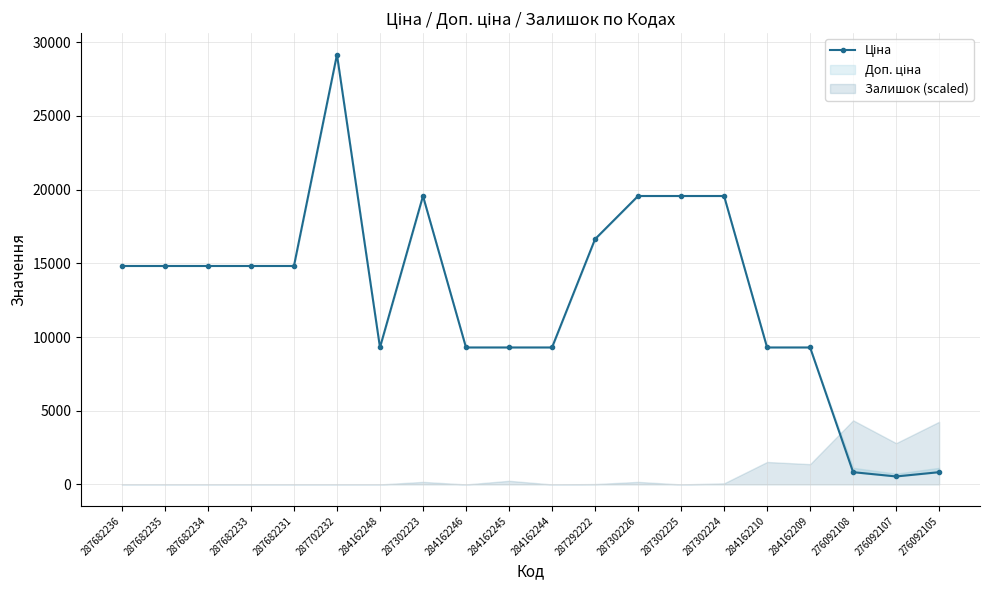

At which label does the data first exceed 14817?

287682236